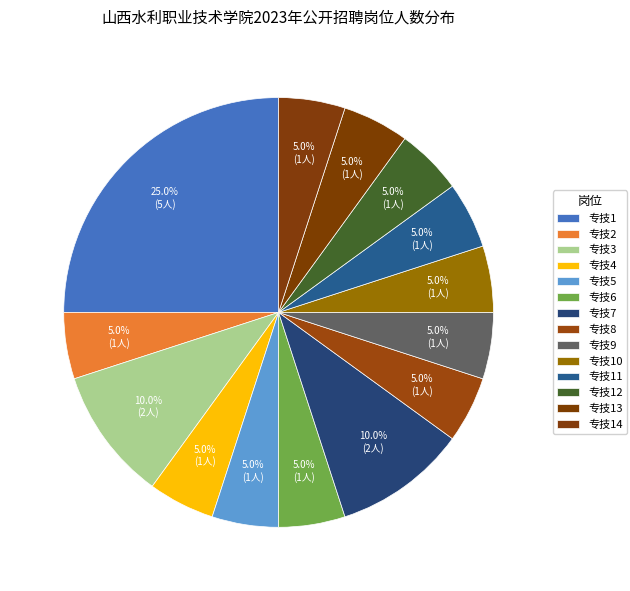

To the nearest percent, what is the difference between the largest and smallest slice percentages?

20%